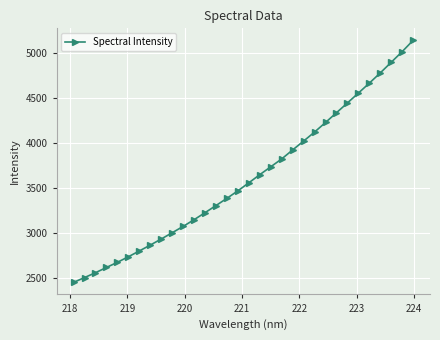

What is the difference between the maximum and minimum values?

2696.6